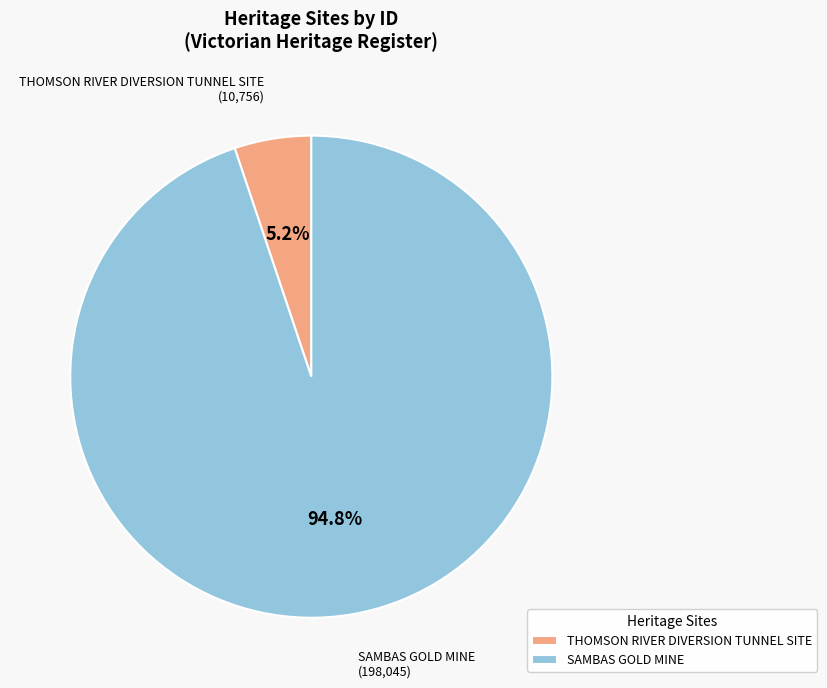

True or false: THOMSON RIVER DIVERSION TUNNEL SITE accounts for 16% of the total.

False